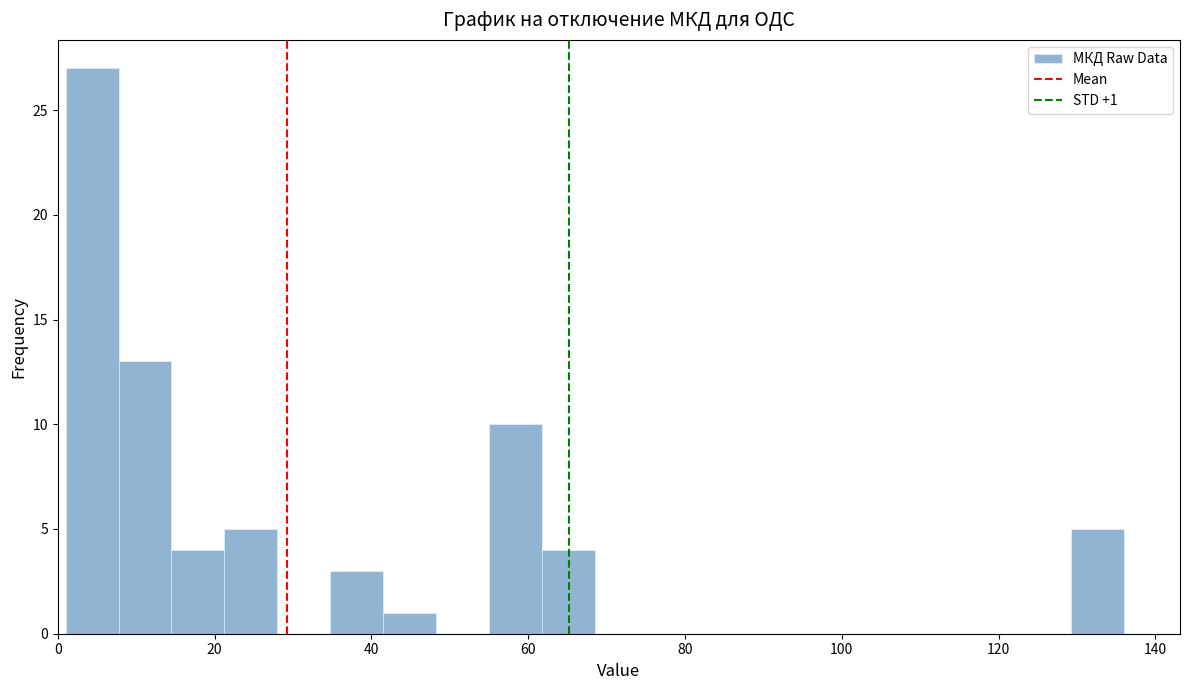

Read against the x-axis, roughly where is the centre of the tallest bar?

4